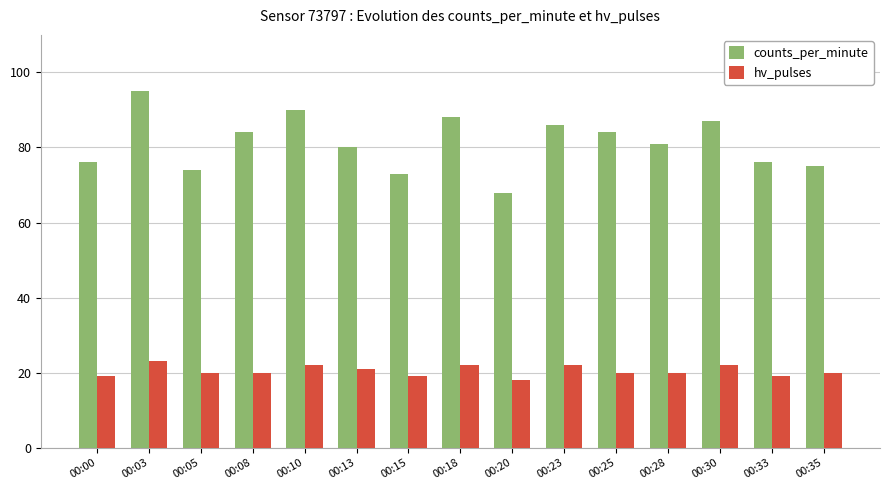

What is the highest value of the hv_pulses series?

23